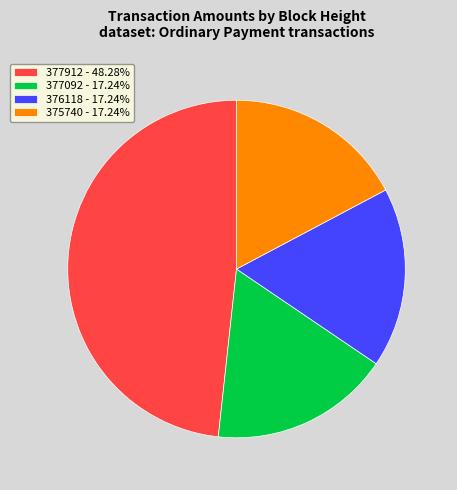

Is the sum of 377092 - 17.24% and 377912 - 48.28% greater than half?

Yes